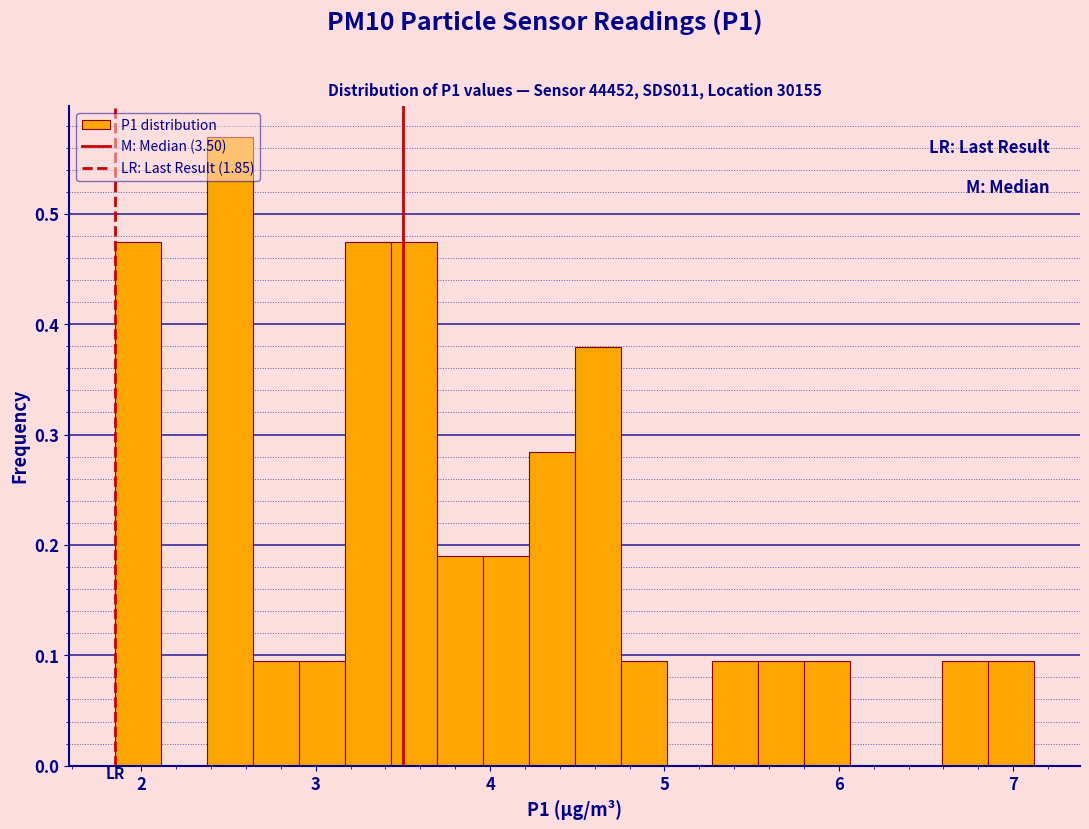

Around what value on the x-axis is the tallest bar? Give the approximate position of its centre, as read against the axis.

2.5